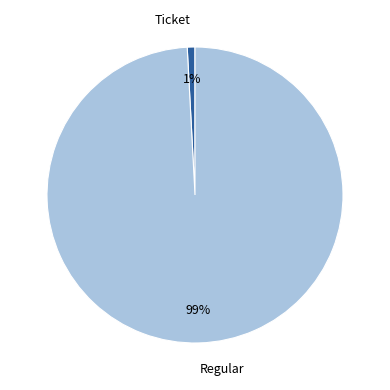

Does Regular represent more than half of the total?

Yes